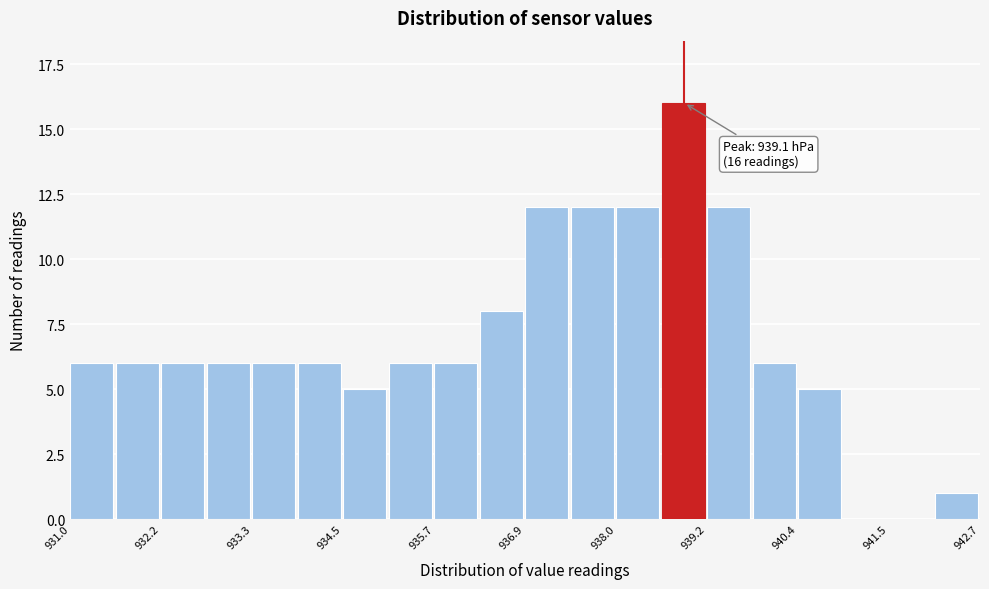

Read against the x-axis, roughly where is the centre of the tallest bar?

938.8